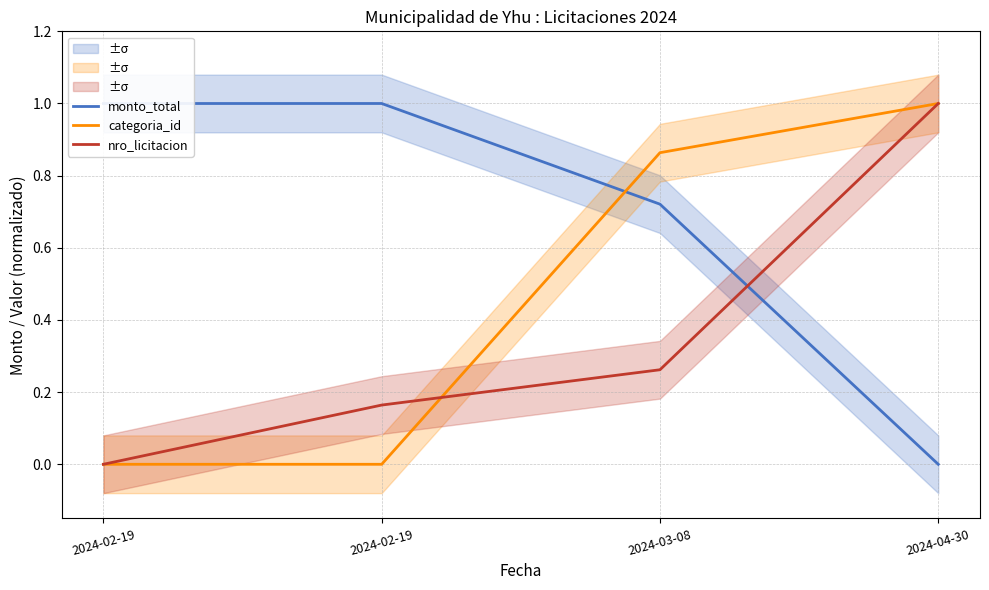

What is the difference between the maximum and minimum values in the nro_licitacion series?

1.0